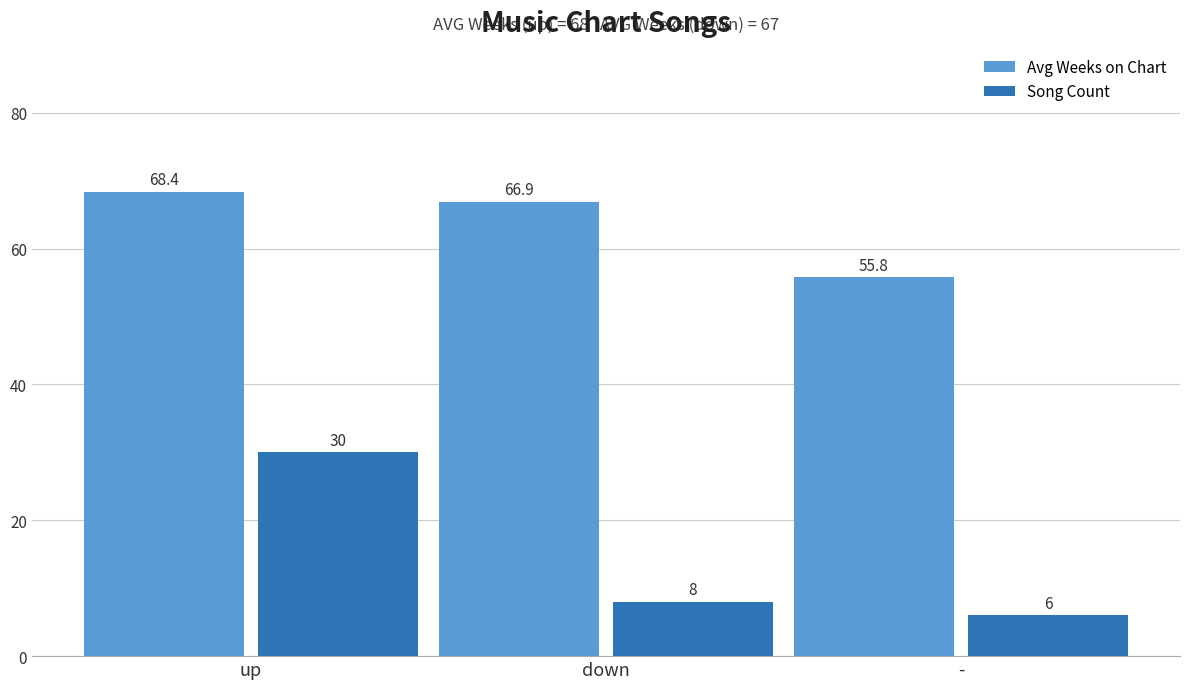

What is the lowest value of the Song Count series?

6.0